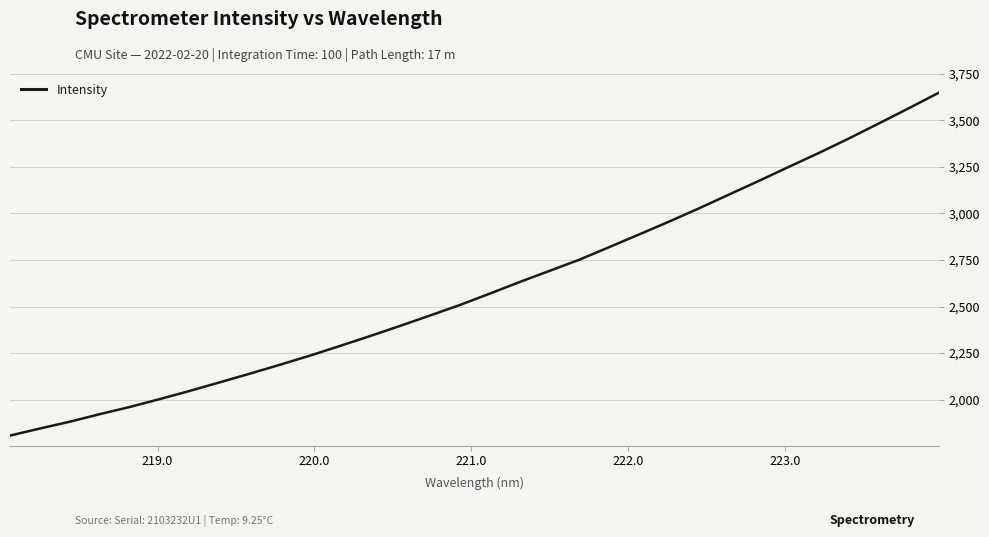

What is the difference between the maximum and minimum values?

1841.3